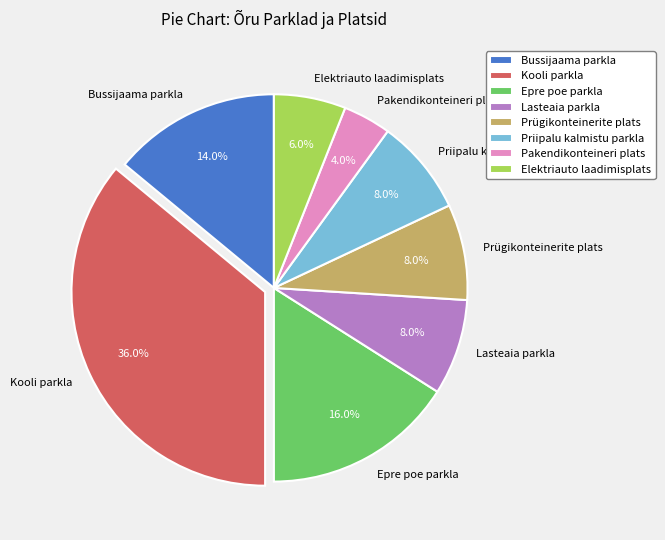

What percentage is NOT represented by Kooli parkla?

64.0%